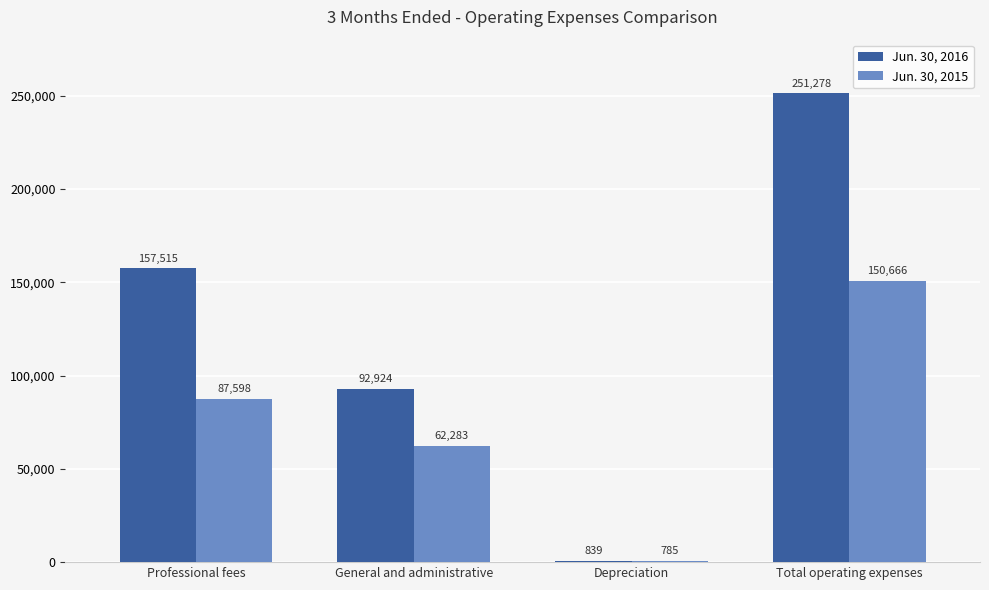

Which series has the largest range (max minus min)?

Jun. 30, 2016